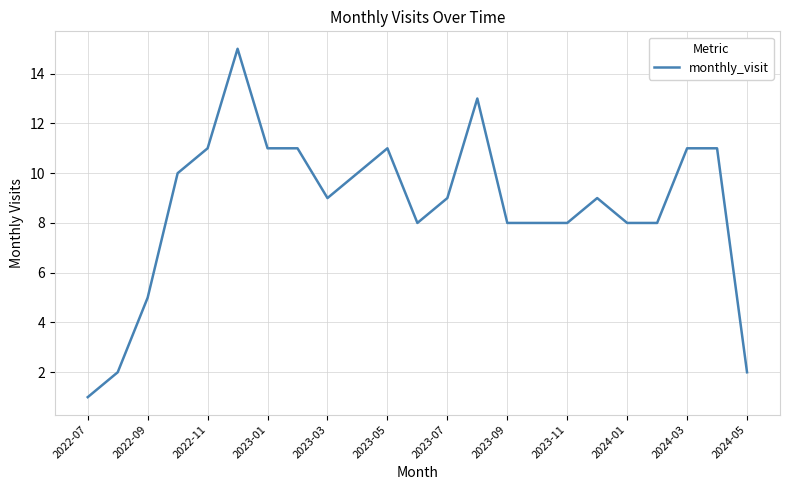

What is the greatest value displayed?

15